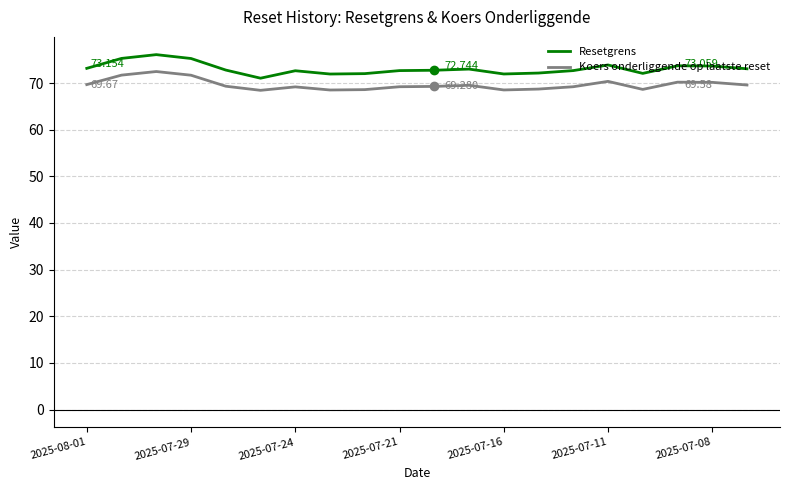

True or false: Koers onderliggende op laatste reset and Resetgrens cross at least once.

False